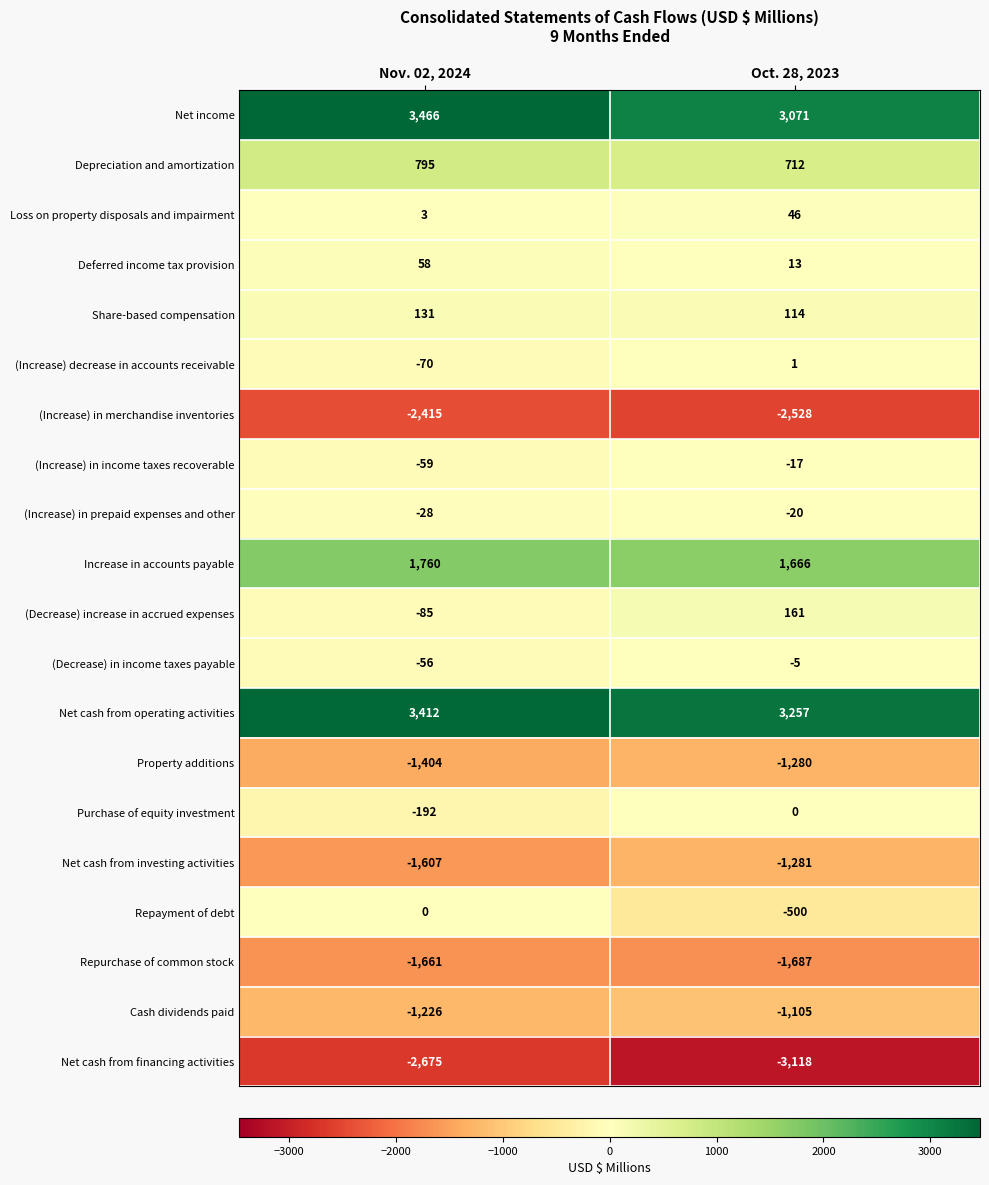

What is the smallest value displayed?

-3118